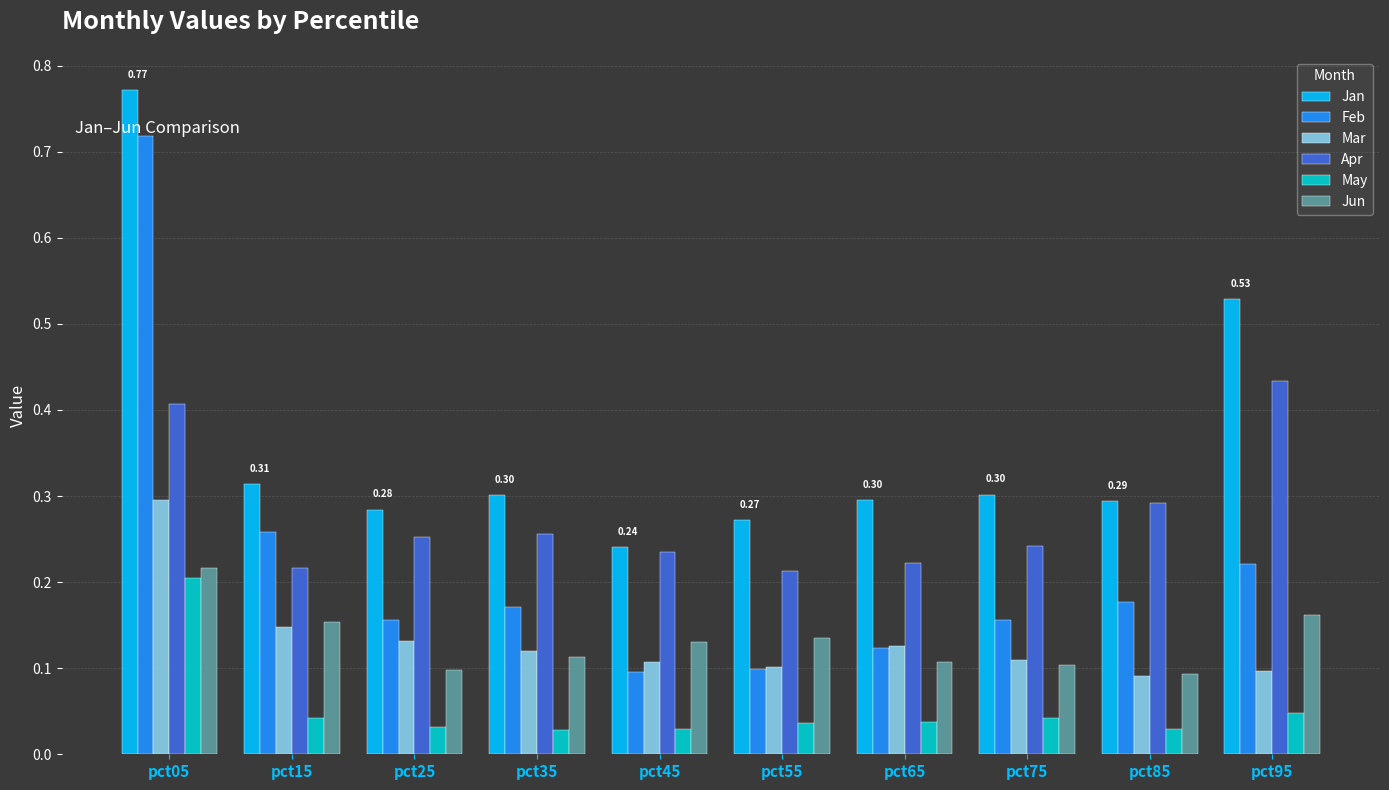

Is the value of Feb at pct45 greater than the value of May at pct25?

Yes